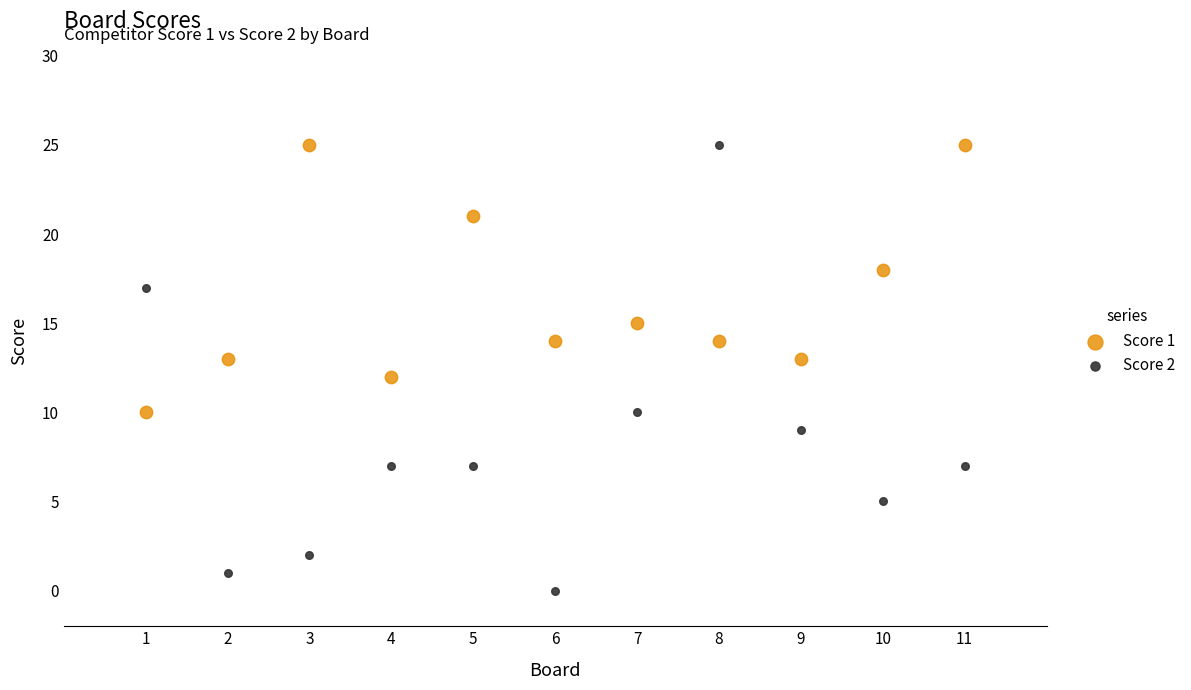

Across all data points, what is the range of Y values (max minus min)?

25